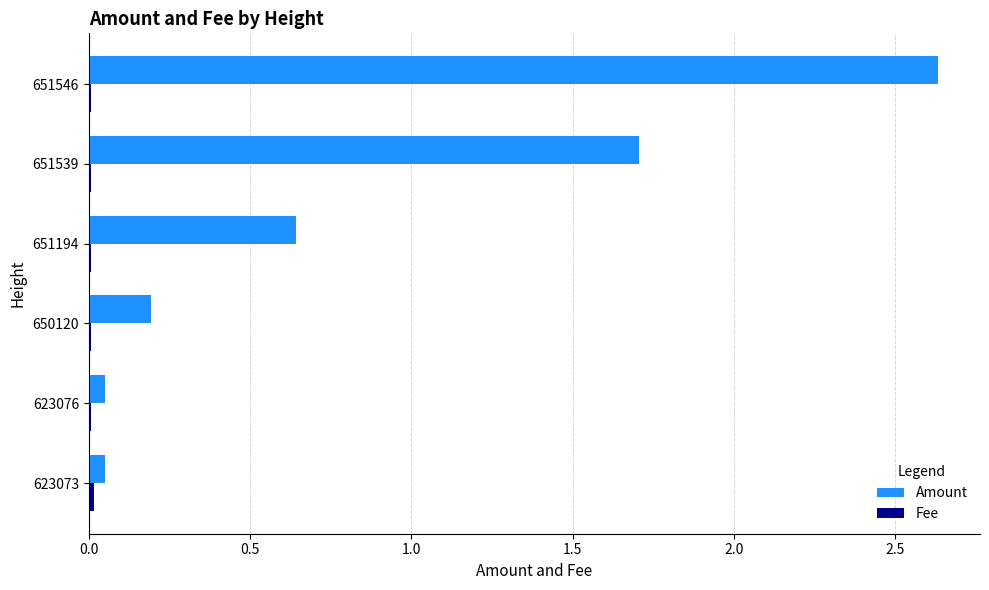

Is it true that Amount equals 2.5 at 651539?

False